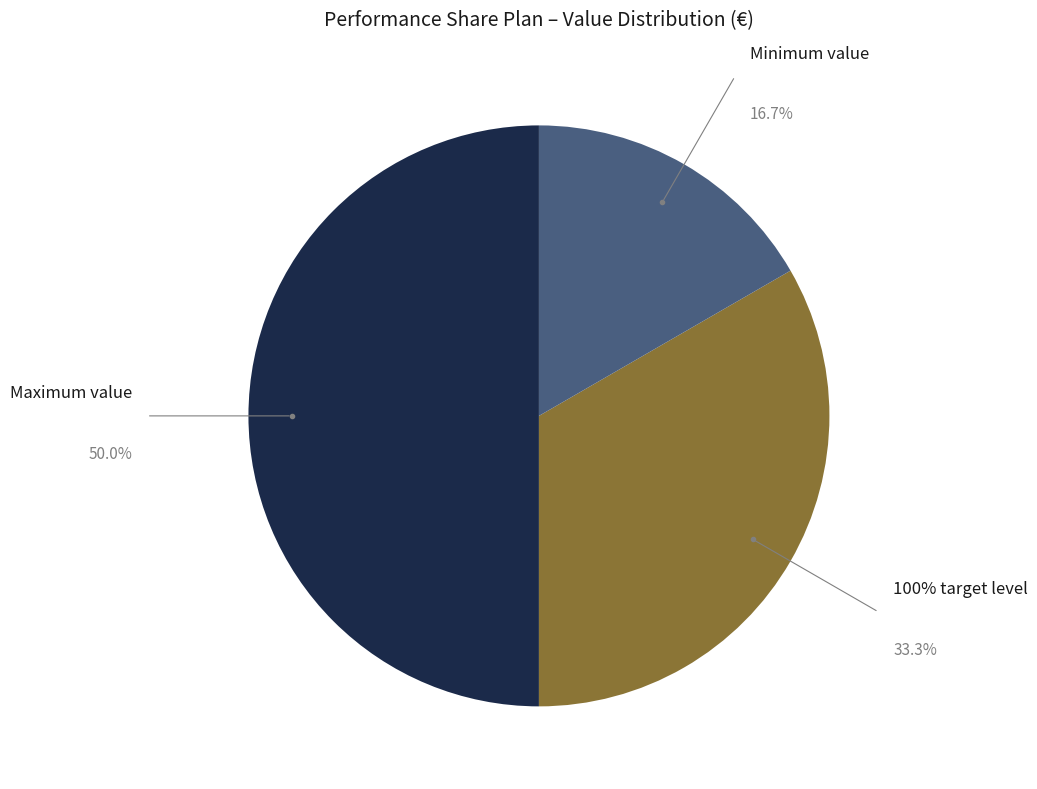

How many slices are in this pie chart?

3